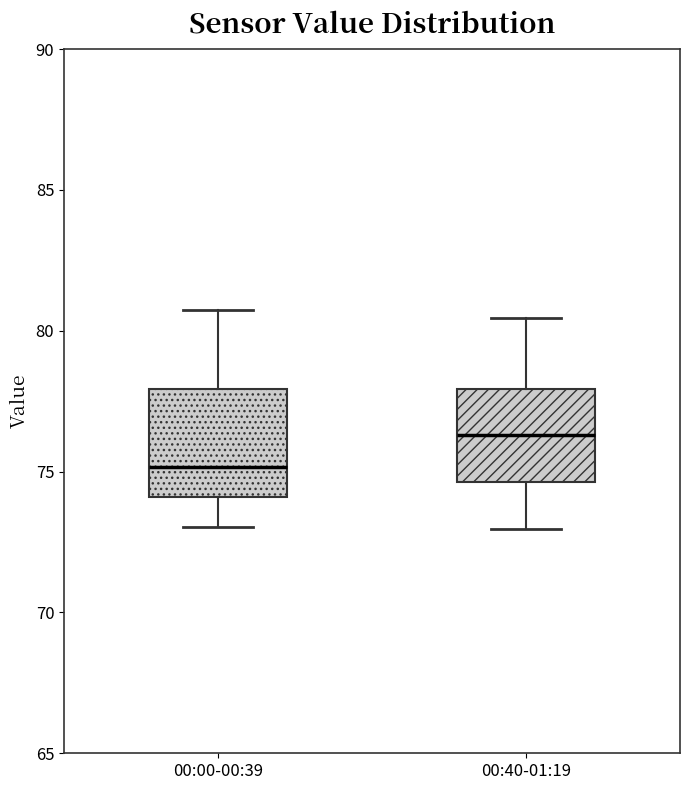

Which box is the tallest, from its lower edge to its upper edge?

00:00-00:39